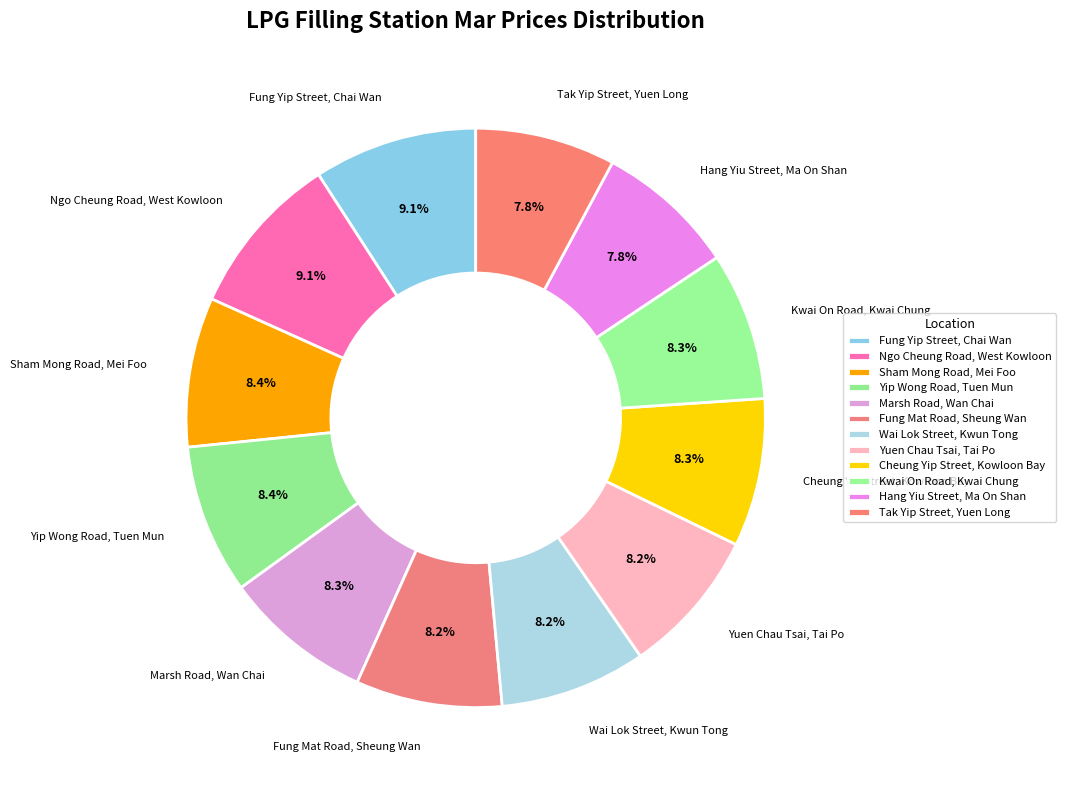

To the nearest percent, what portion does Kwai On Road, Kwai Chung represent?

8%